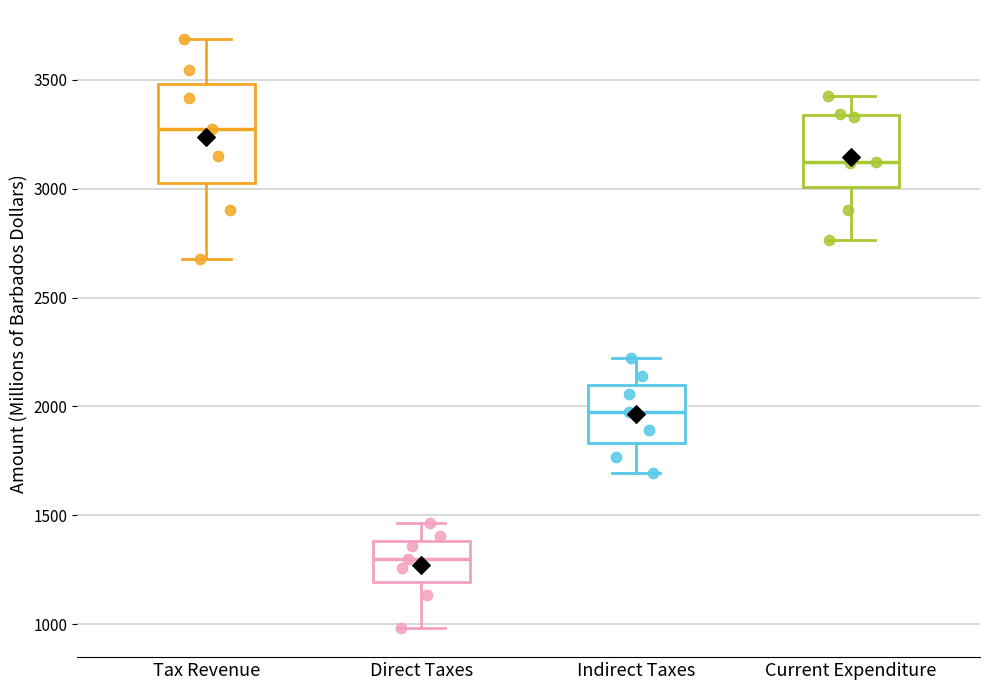

Reading left to right, read every box against the y-axis: the position of its median line, the range the box covers, and the ends of its whiskers. The values are not printed on the chart, so give them approximately, as read against the axis.

Tax Revenue: median 3300, box 3050 to 3500, whiskers 2700 to 3700
Direct Taxes: median 1300, box 1200 to 1400, whiskers 1000 to 1450
Indirect Taxes: median 2000, box 1850 to 2100, whiskers 1700 to 2200
Current Expenditure: median 3100, box 3000 to 3350, whiskers 2750 to 3400